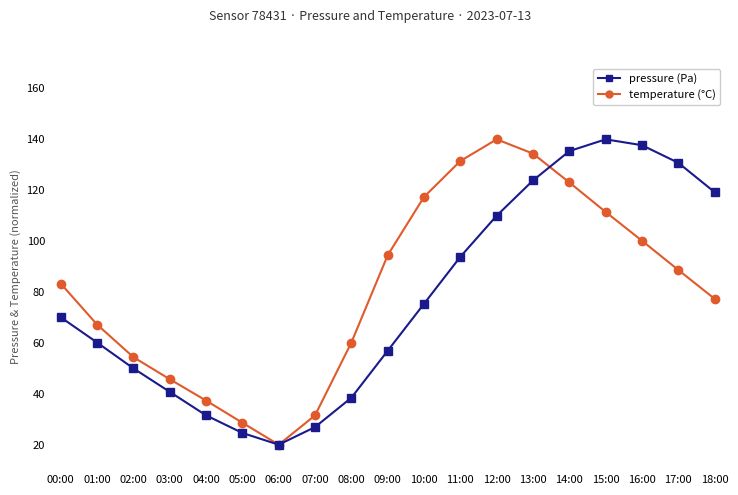

Reading left to right, list all the values displayed in this chart.

pressure: 00:00=83.3	01:00=67.2	02:00=54.4	03:00=45.7	04:00=37.3	05:00=28.6	06:00=20.0	07:00=31.5	08:00=60.1	09:00=94.5	10:00=117.4	11:00=131.5	12:00=140.0	13:00=134.4	14:00=123.1	15:00=111.5	16:00=100.1	17:00=88.7	18:00=77.3
temperature: 00:00=70.1	01:00=60.2	02:00=50.0	03:00=40.8	04:00=31.5	05:00=24.6	06:00=20.0	07:00=26.9	08:00=38.5	09:00=56.9	10:00=75.4	11:00=93.8	12:00=110.0	13:00=123.8	14:00=135.4	15:00=140.0	16:00=137.7	17:00=130.8	18:00=119.2